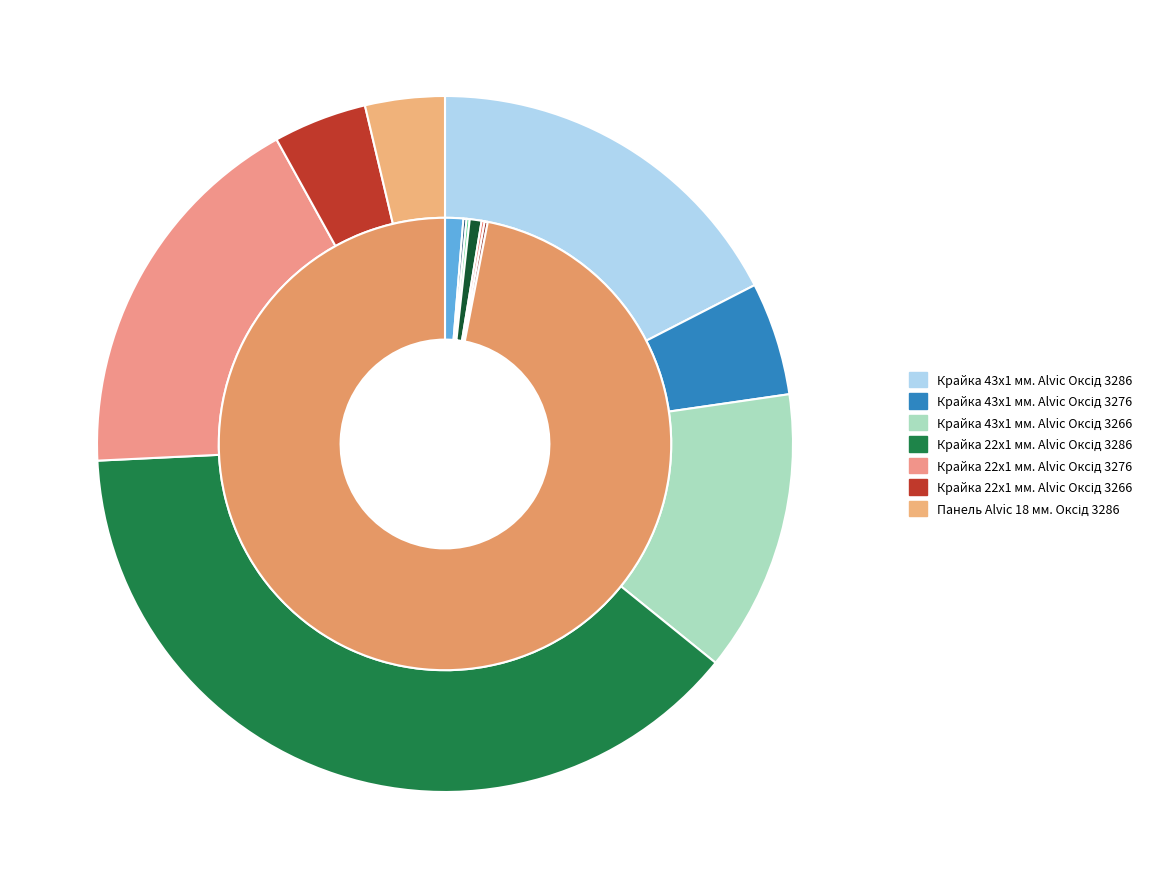

Is there a majority slice in this chart?

No